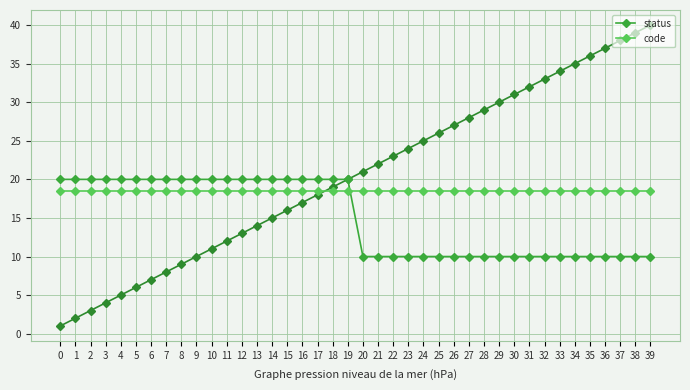

Between 15 and 23, which is larger?

15